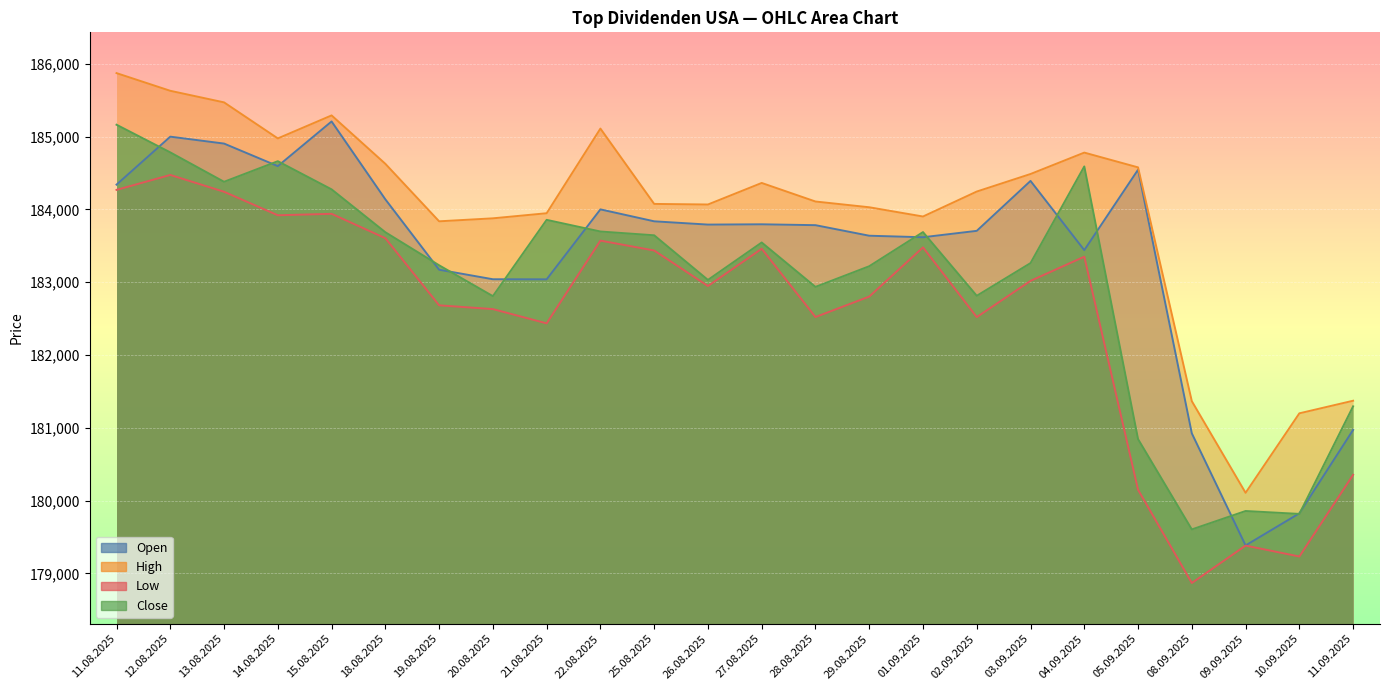

True or false: High has more than 1 points higher than both neighbors.

True